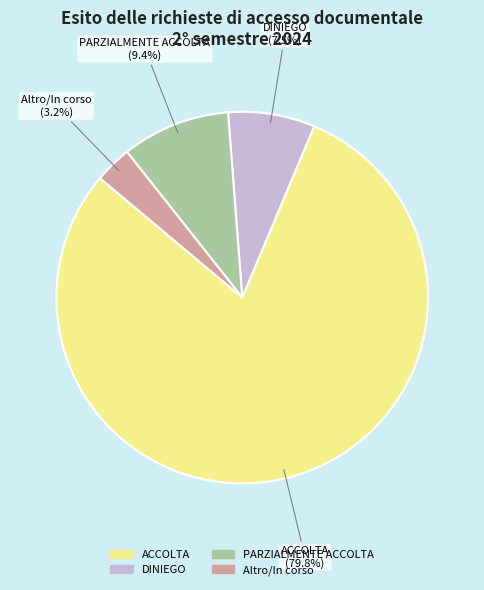

Which slice is the largest?

ACCOLTA